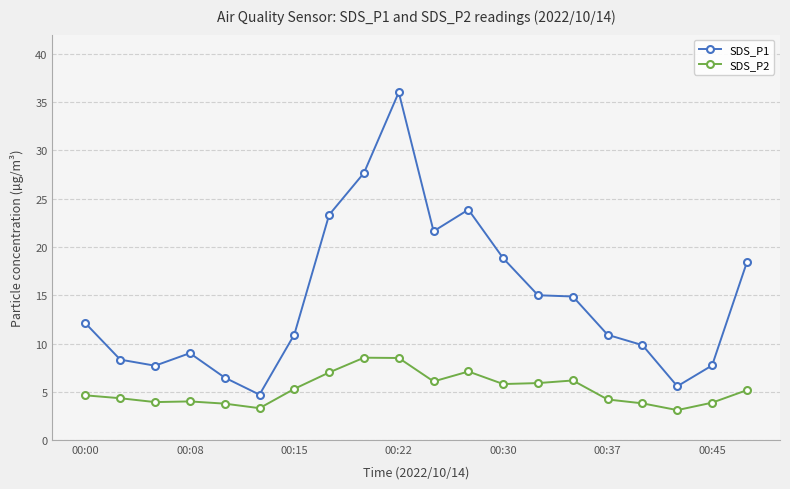

What is the value of the SDS_P2 point at the 8th from the left?

7.0